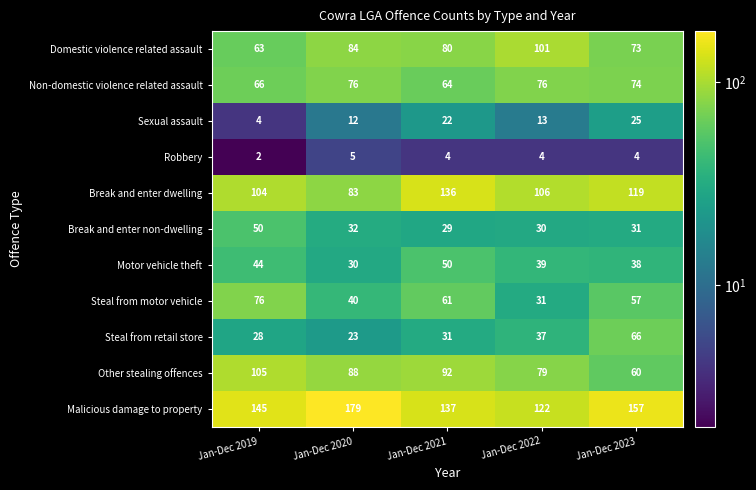

At which category is the sum across all series the highest?

Jan-Dec 2021